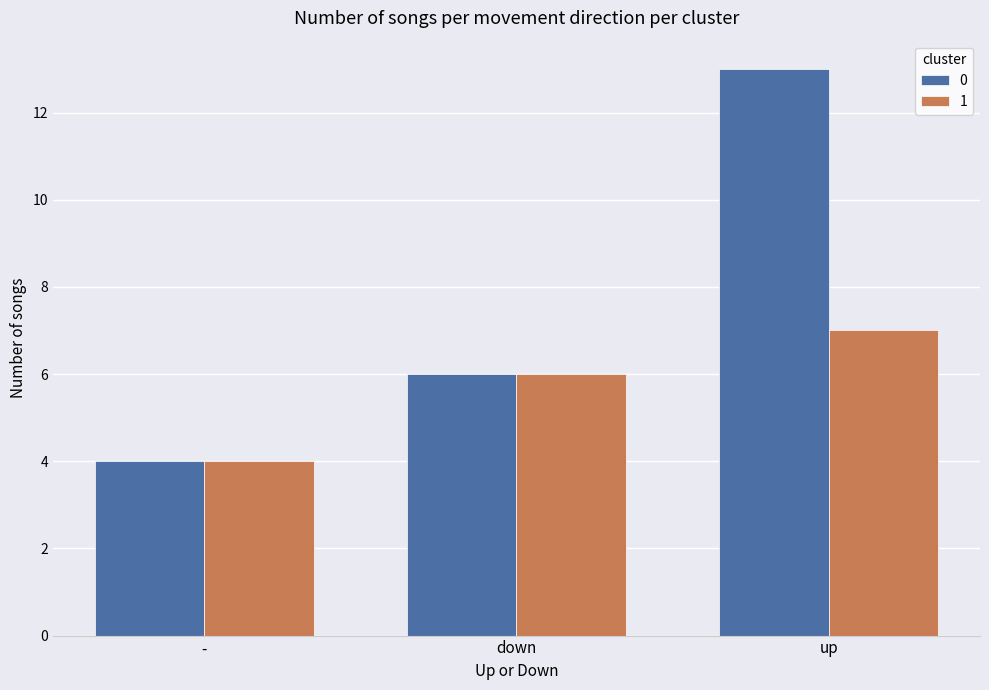

List the labels in order of 0 value, largest first.

up, down, -